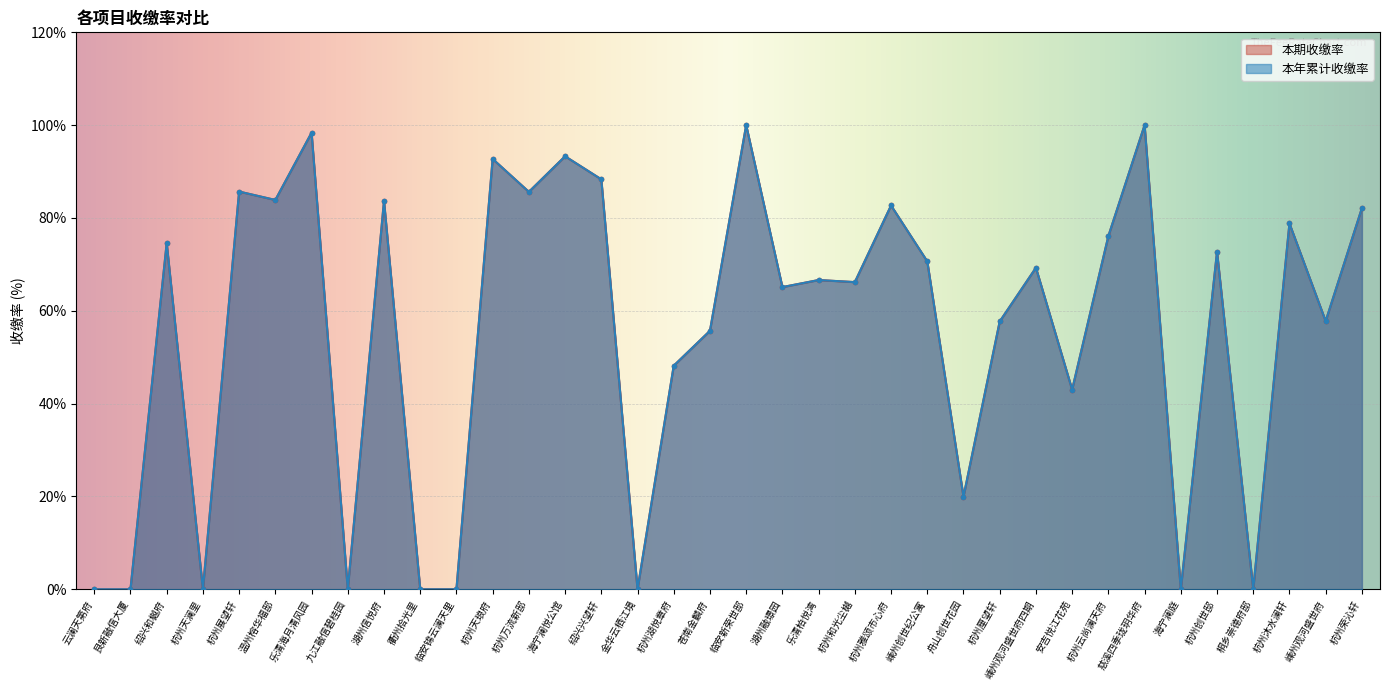

Read the 本年累计收缴率 value at 杭州云尚澜天府.

76.1